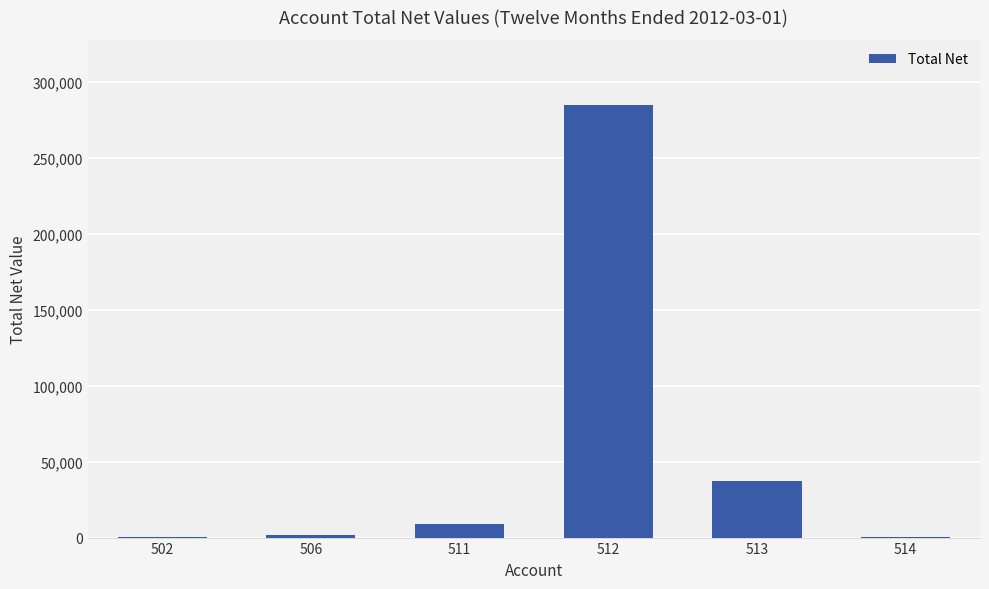

How many values exceed 8710?

3